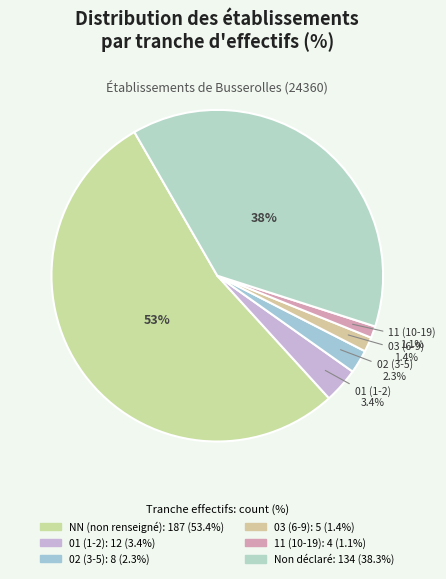

Which slice represents more than half of the pie?

NN